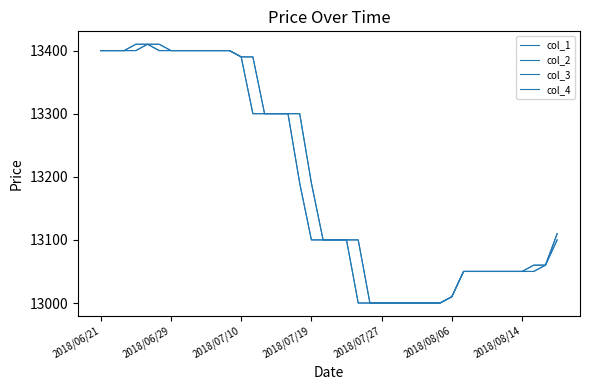

Does the chart have visible grid lines?

No